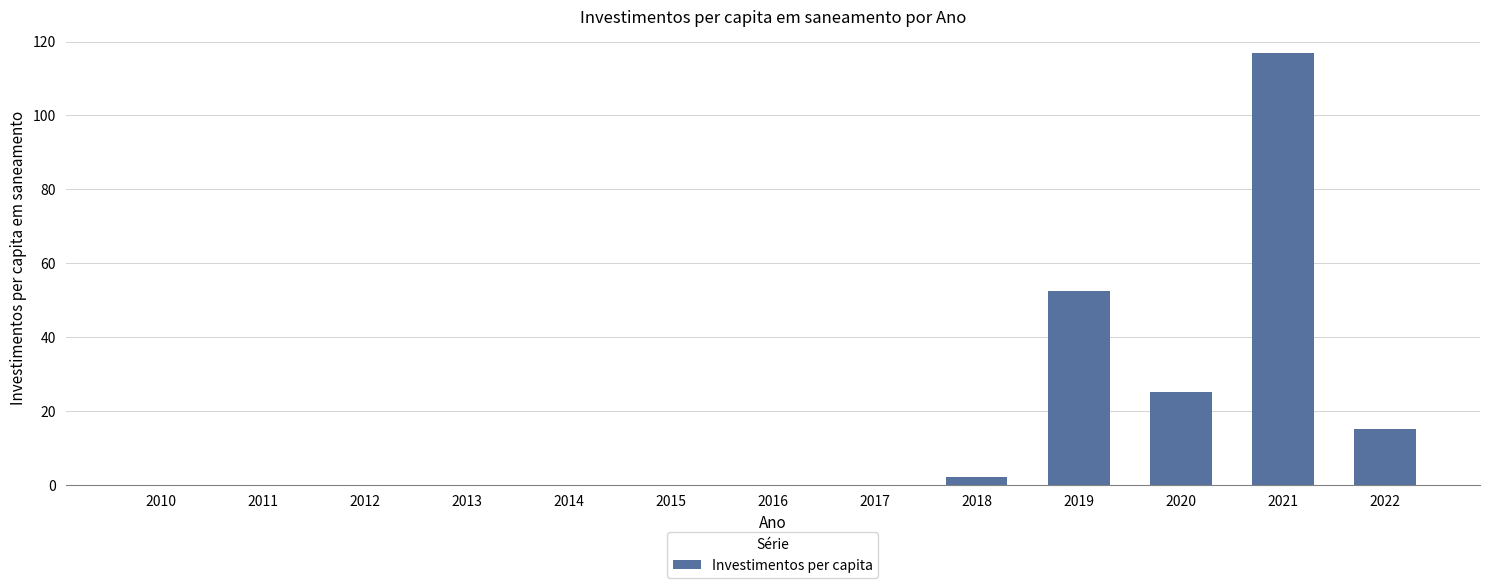

Reading right to left, what are all the values shown in this chart?

2022=15.3	2021=117.0	2020=25.3	2019=52.4	2018=2.2	2017=0.0	2016=0.0	2015=0.0	2014=0.0	2013=0.0	2012=0.0	2011=0.0	2010=0.0